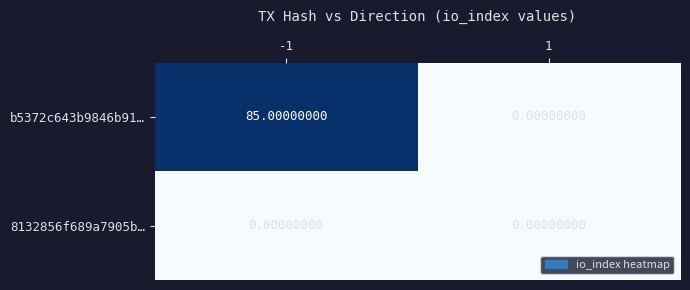

Which series has the largest total across all categories?

b5372c643b9846b91…